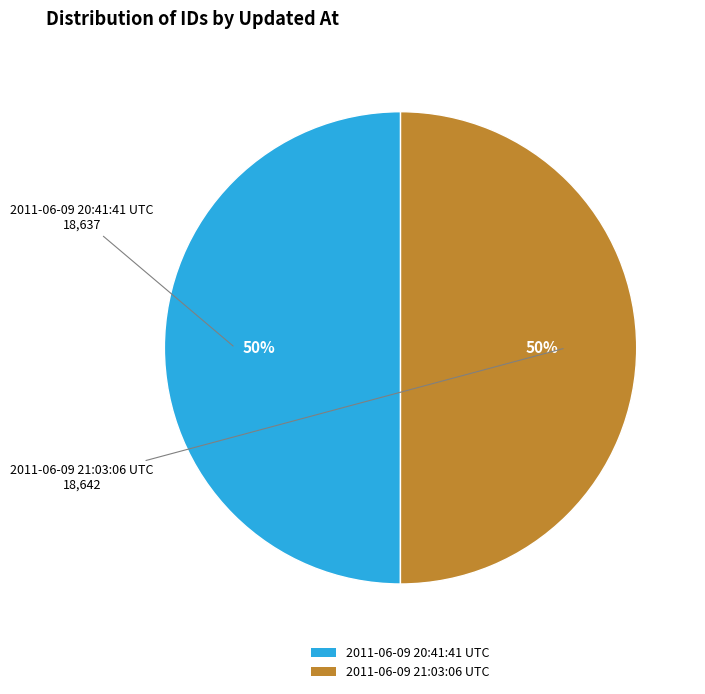

To the nearest percent, what percentage of the pie is 2011-06-09 20:41:41 UTC?

50%